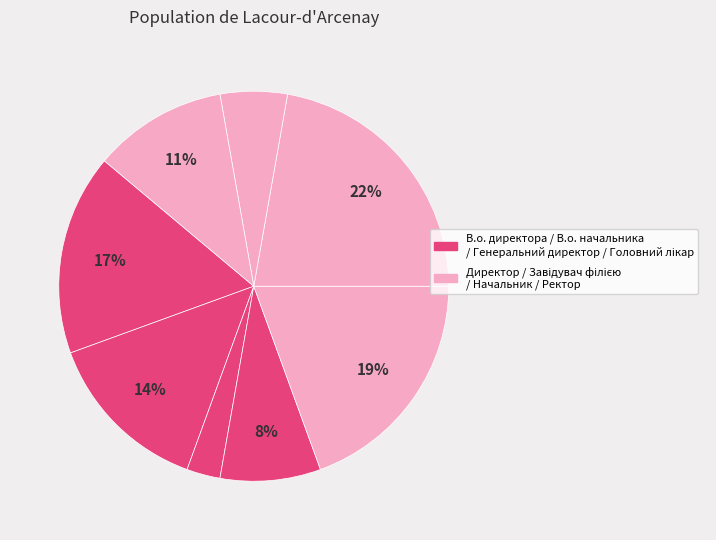

Count the number of slices in the pie.

8